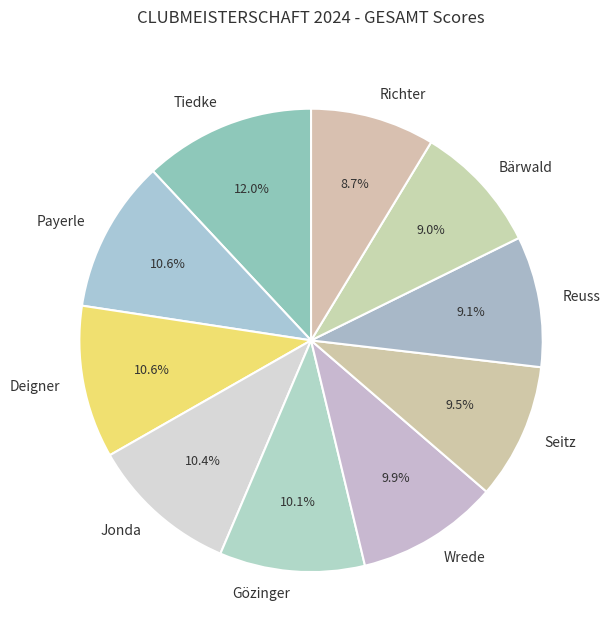

What is the largest slice in the pie chart?

Tiedke